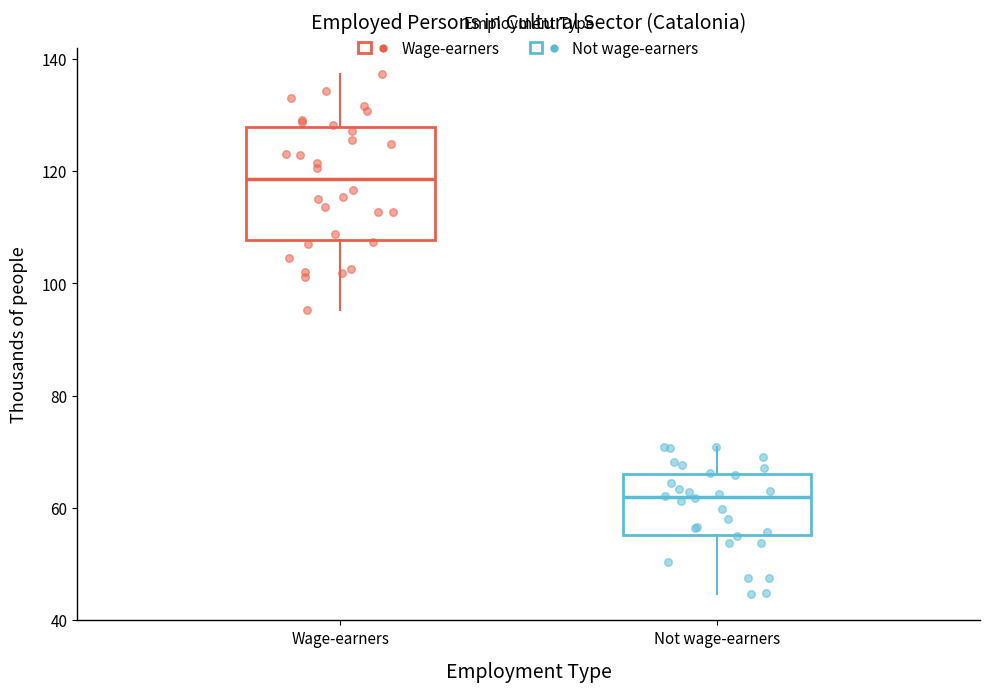

Reading left to right, transcribe this box plot: for each box, give where its median line is, the range the box spans, and where its two whiskers end, as read against the y-axis. The values are not printed on the chart, so give them approximately, as read against the axis.

Wage-earners: median 118, box 108 to 128, whiskers 96 to 138
Not wage-earners: median 62, box 56 to 66, whiskers 44 to 70